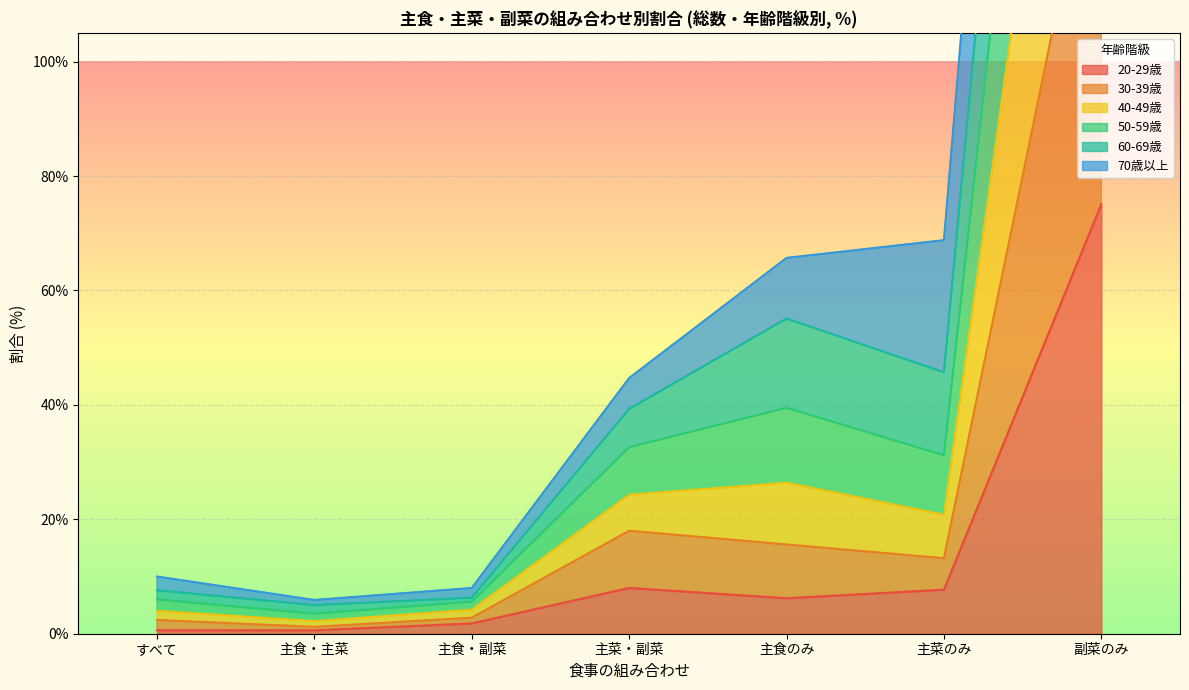

At which category does 60-69歳 reach its first local valley?

主食・主菜